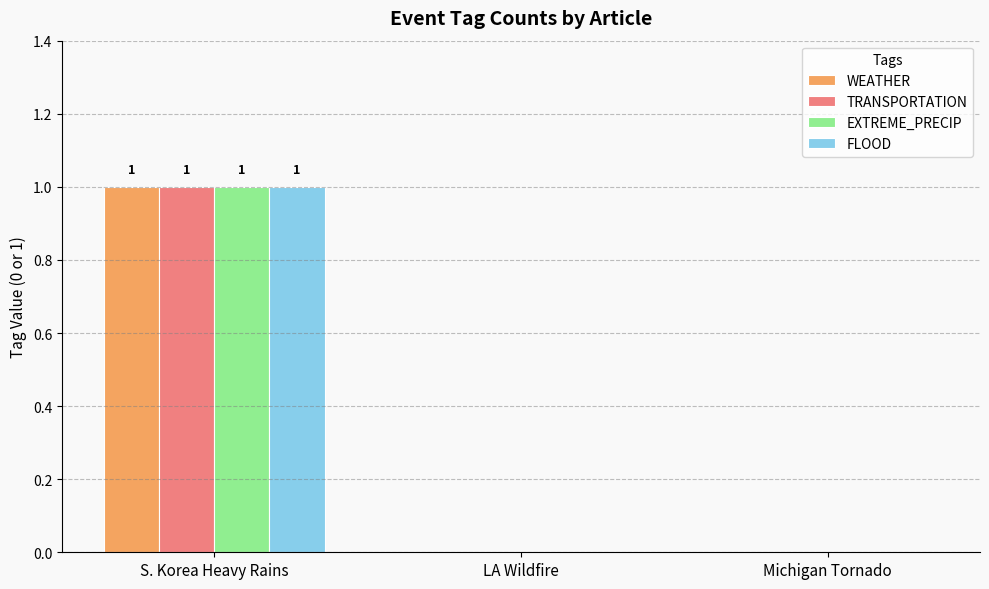

What is the maximum value for WEATHER?

1